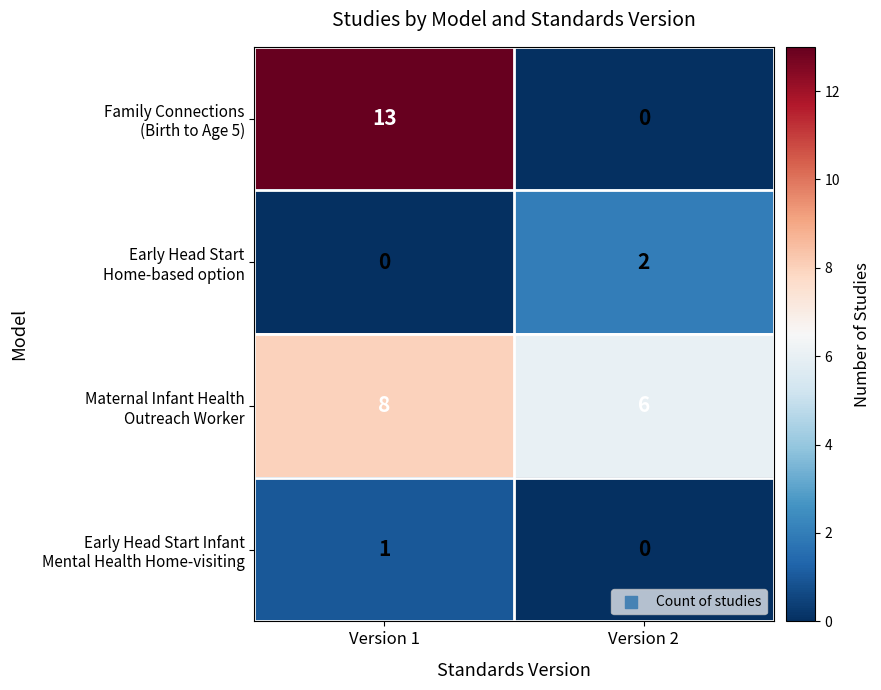

What is the difference between the highest and lowest values at Version 2?

6